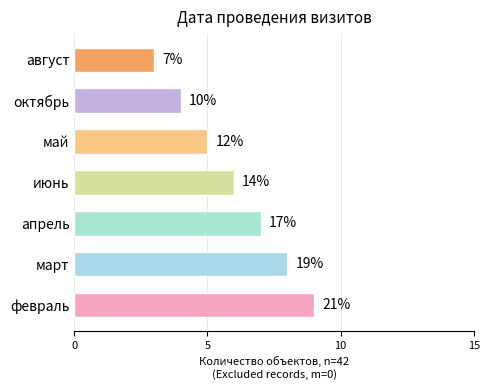

Does the chart contain any negative values?

No